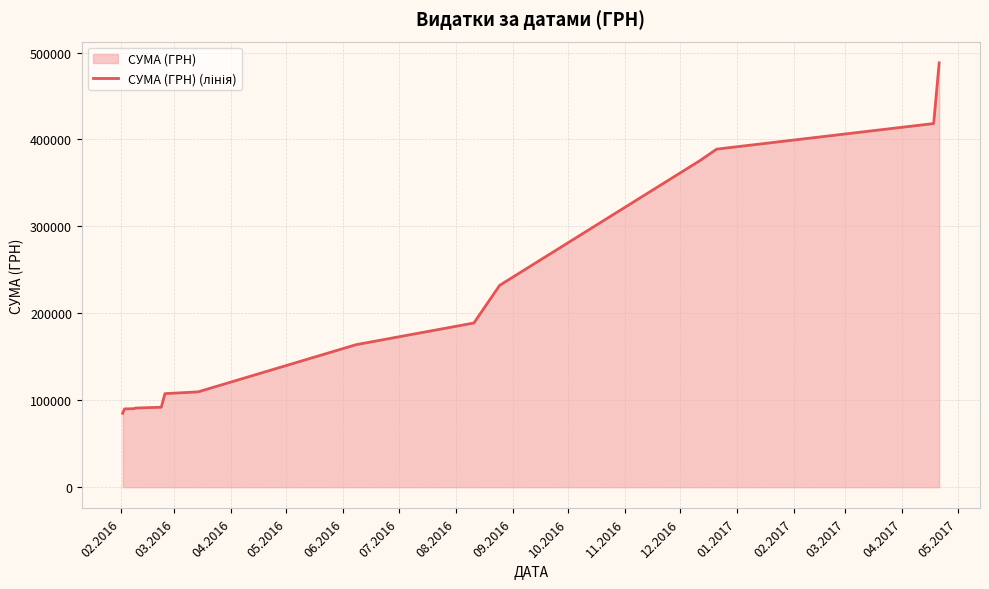

Reading left to right, transcribe all the data shown in this chart.

85026.0	90086.1	90357.5	91074.5	92012.2	107676.5	109681.6	164006.0	188903.0	232228.5	375796.5	388896.5	418336.5	488165.5